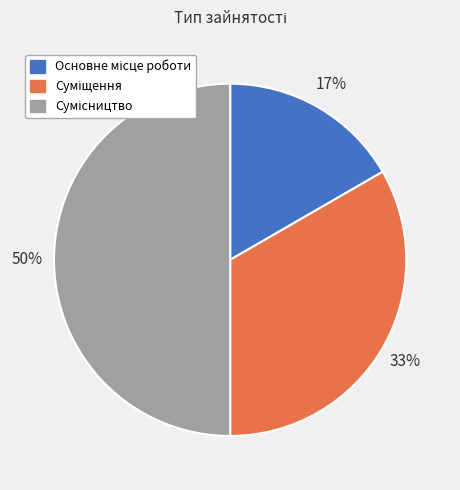

To the nearest percent, what is the average slice percentage?

33%